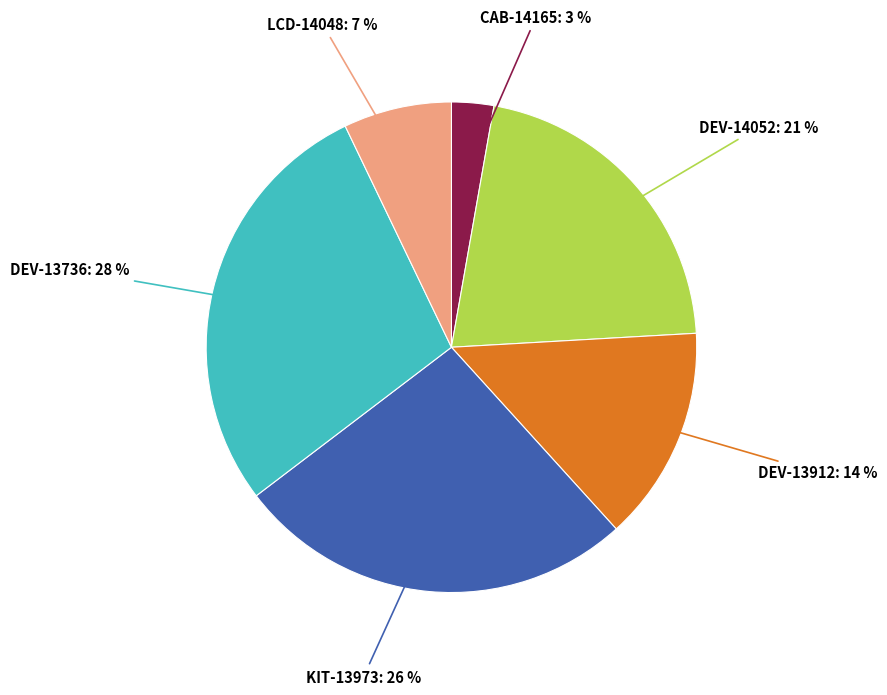

Rank the categories by value from lowest to highest.

CAB-14165, LCD-14048, DEV-13912, DEV-14052, KIT-13973, DEV-13736